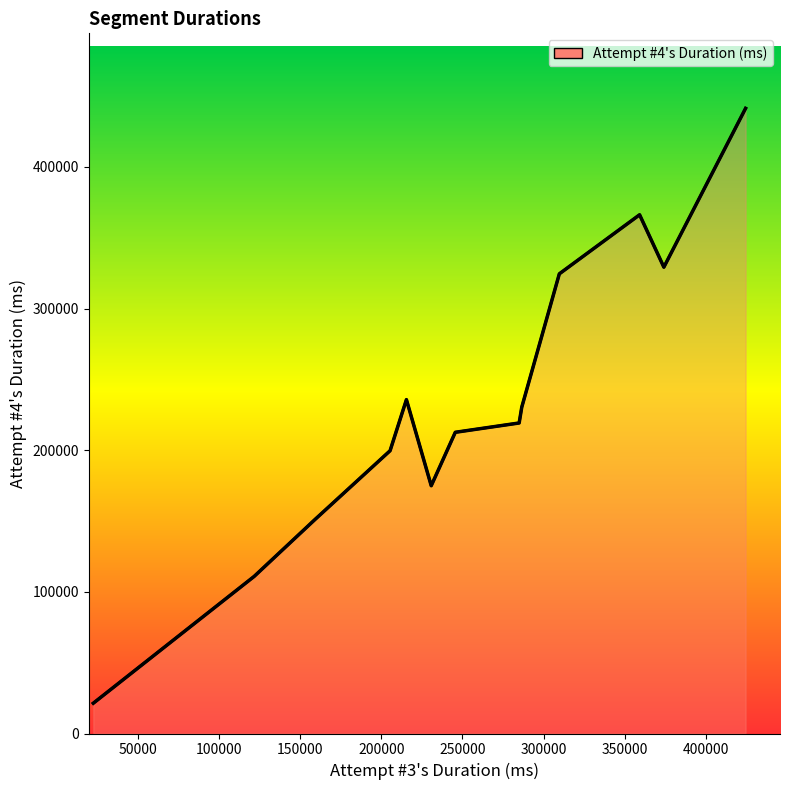

How many interior local valleys (lower than both neighbors) does the data have?

2